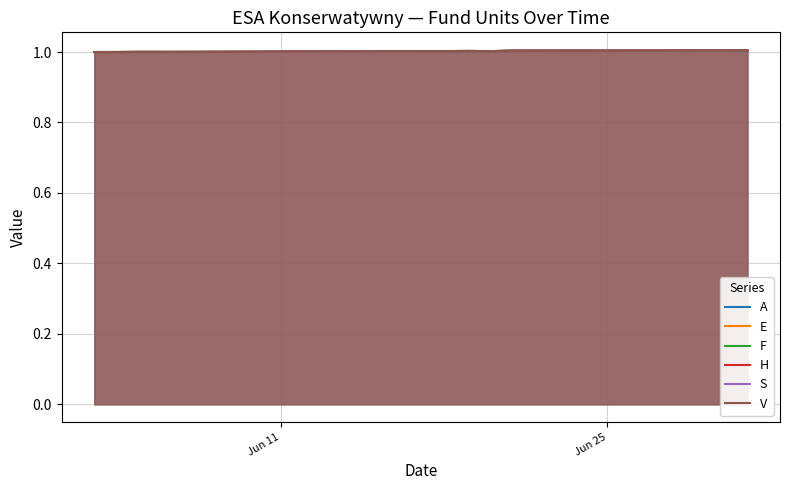

What is the maximum value for H?

1.0